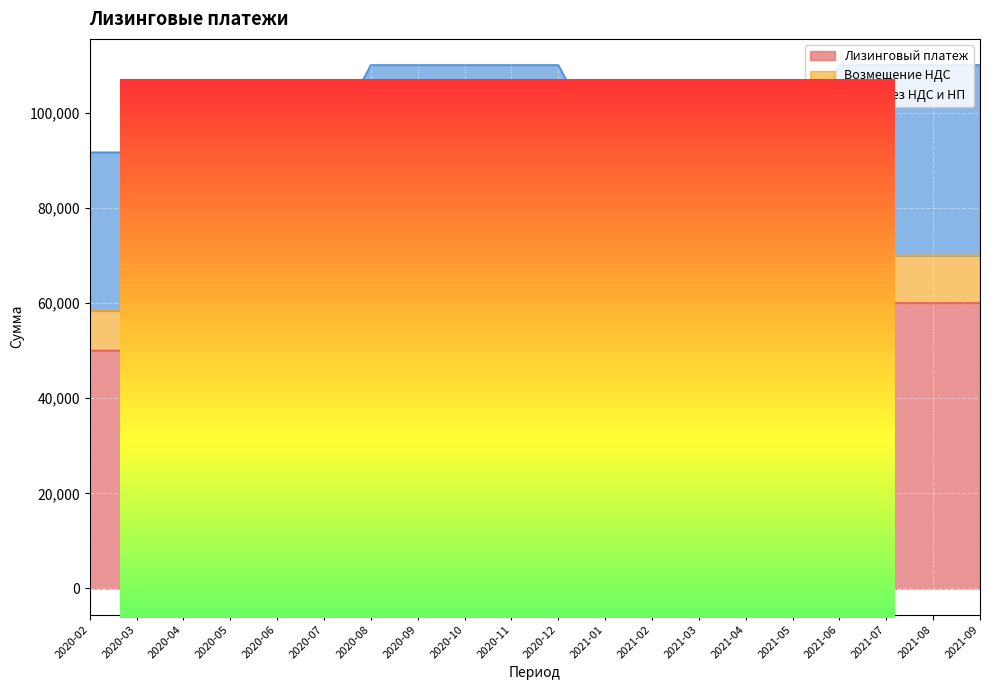

How many categories are shown in the chart?

20